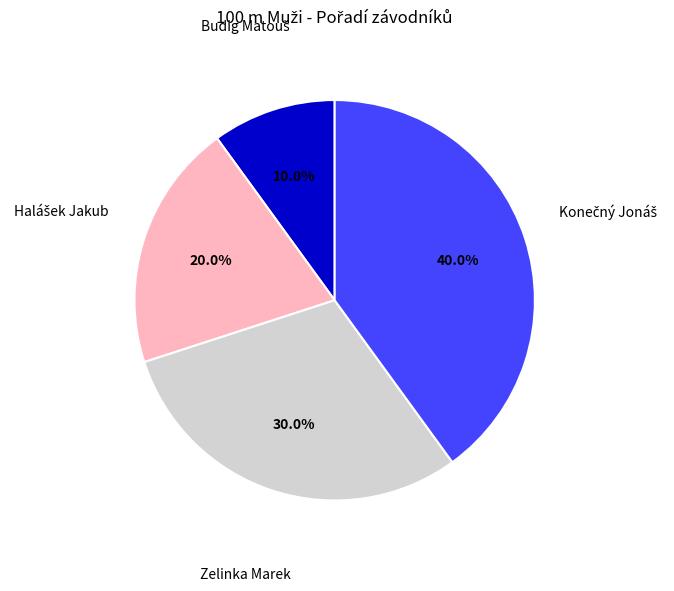

What percentage is NOT represented by Zelinka Marek?

70.0%